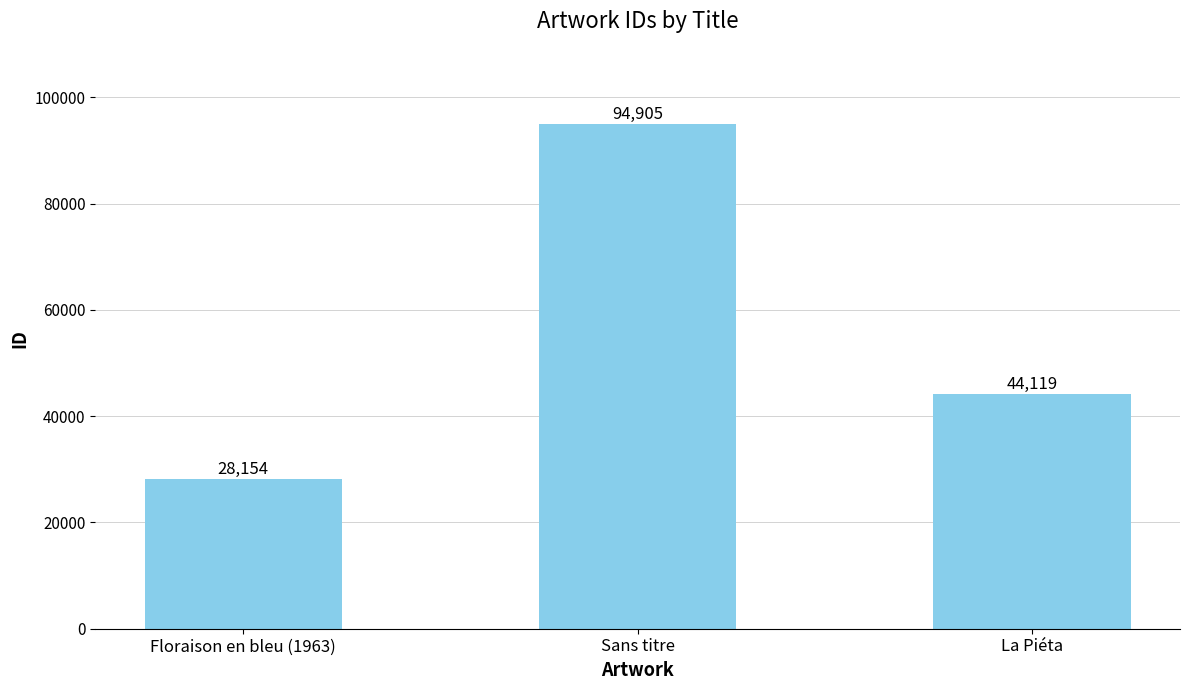

How many values are below 44119?

1